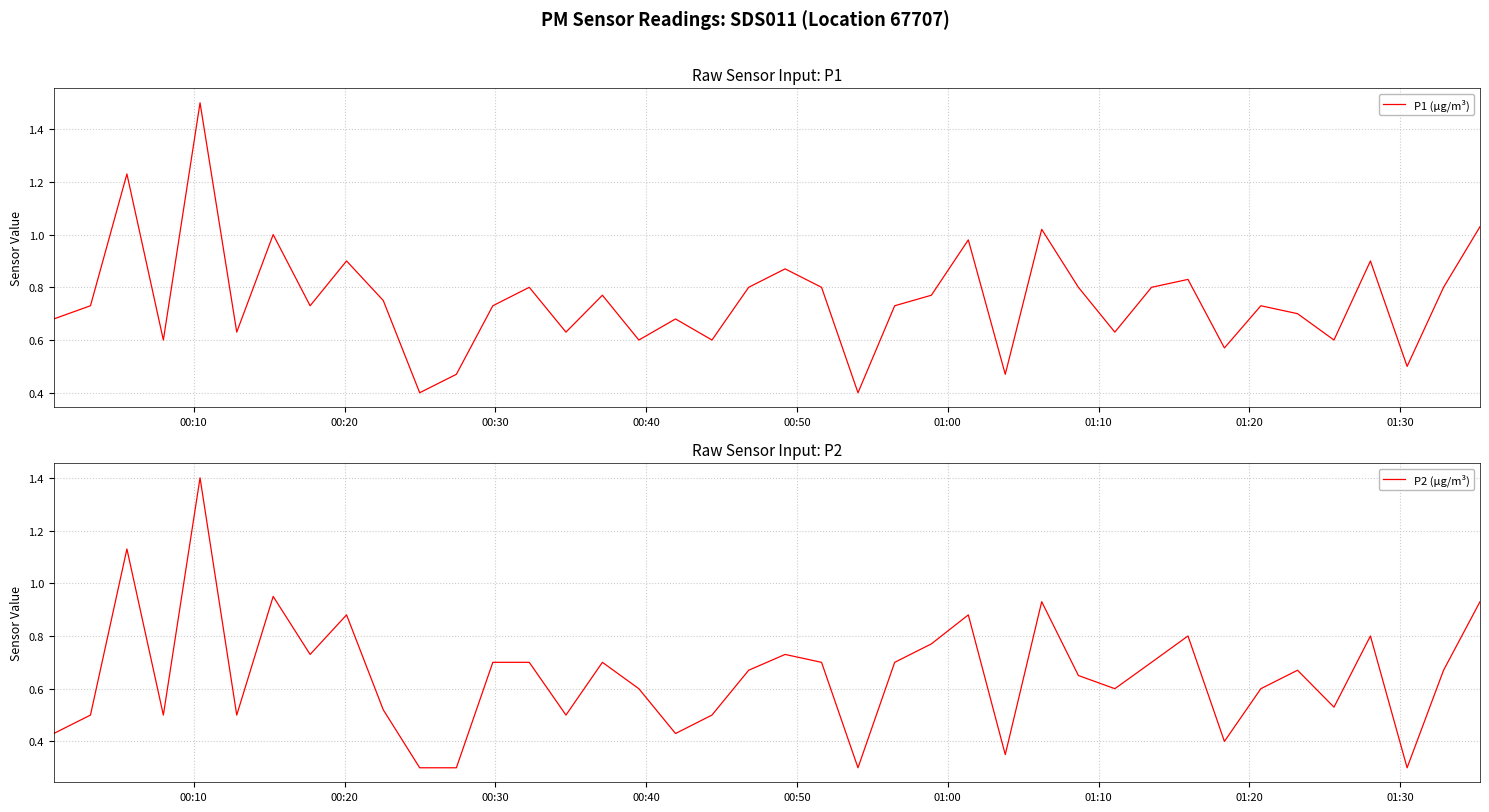

What is the difference between the maximum and minimum values in the P1 (µg/m³) series?

1.1